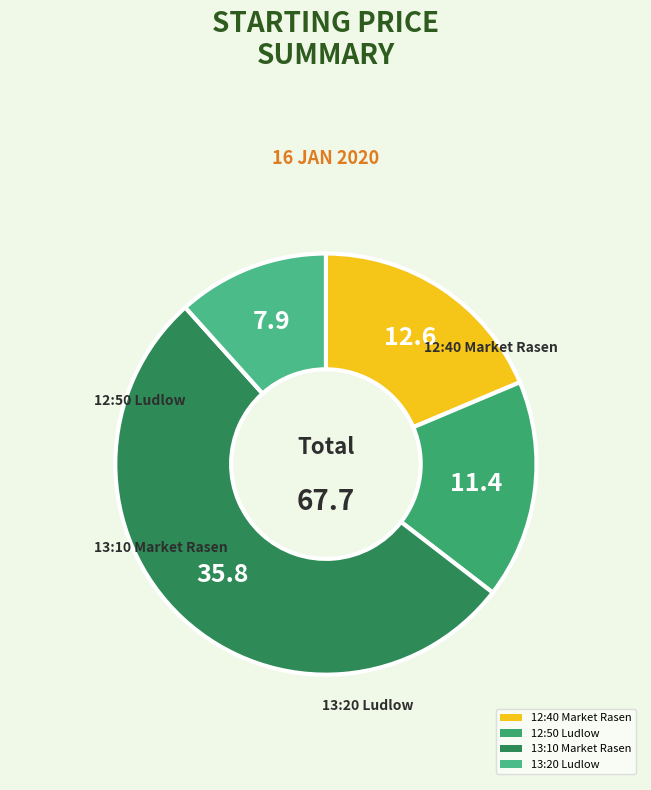

Is it true that 12:40 Market Rasen is 9% of the pie?

False